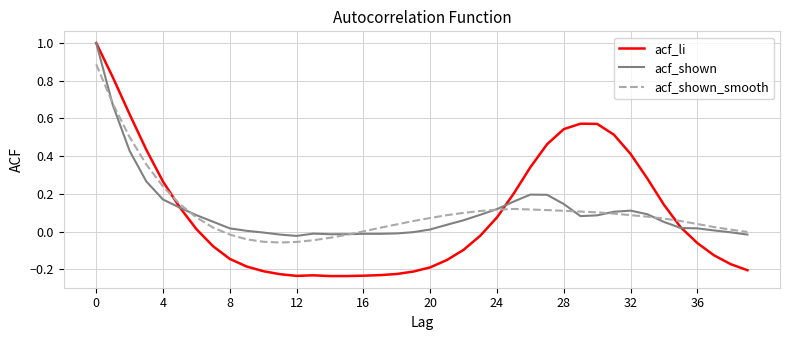

What is the greatest value displayed?

1.0